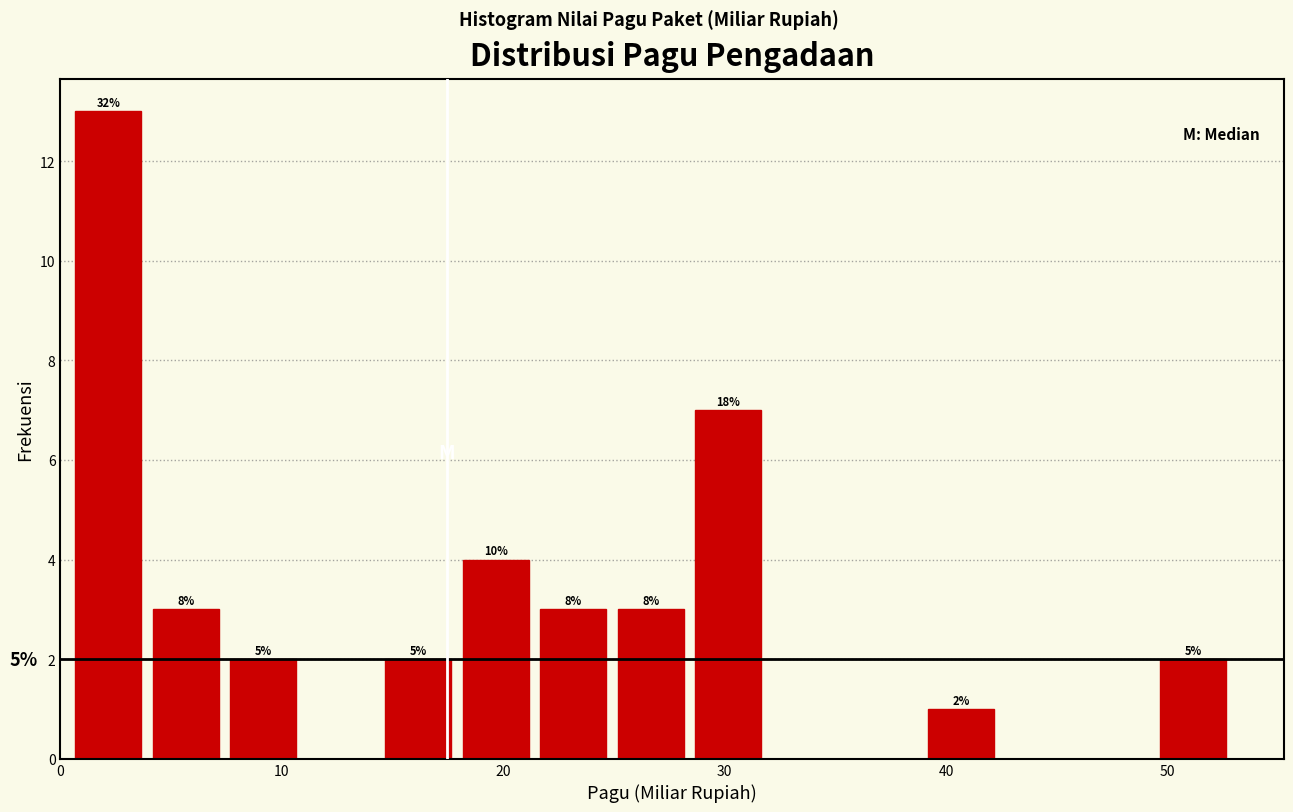

Around what value on the x-axis is the tallest bar? Give the approximate position of its centre, as read against the axis.

2